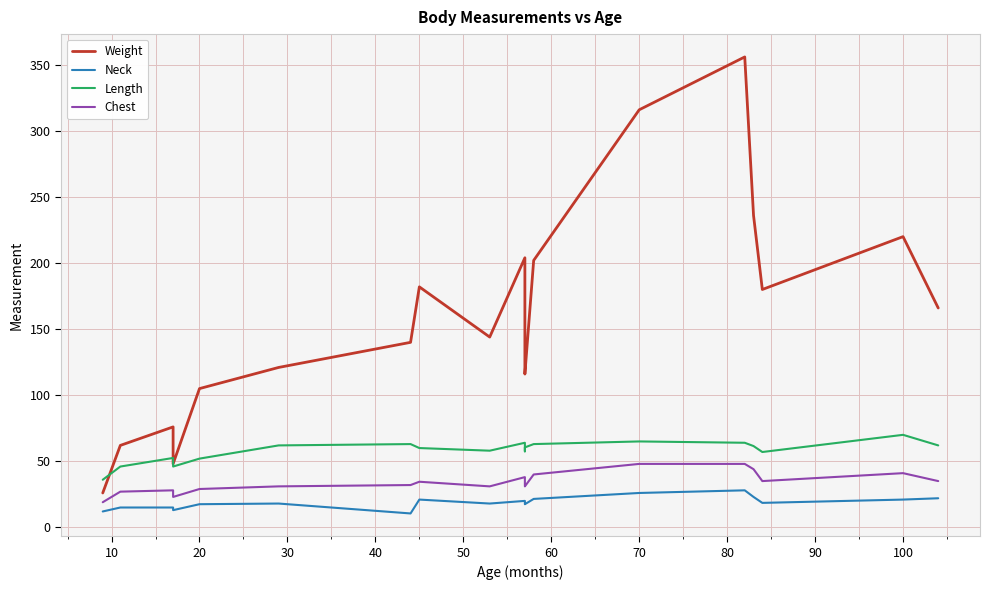

Does the chart have visible grid lines?

Yes